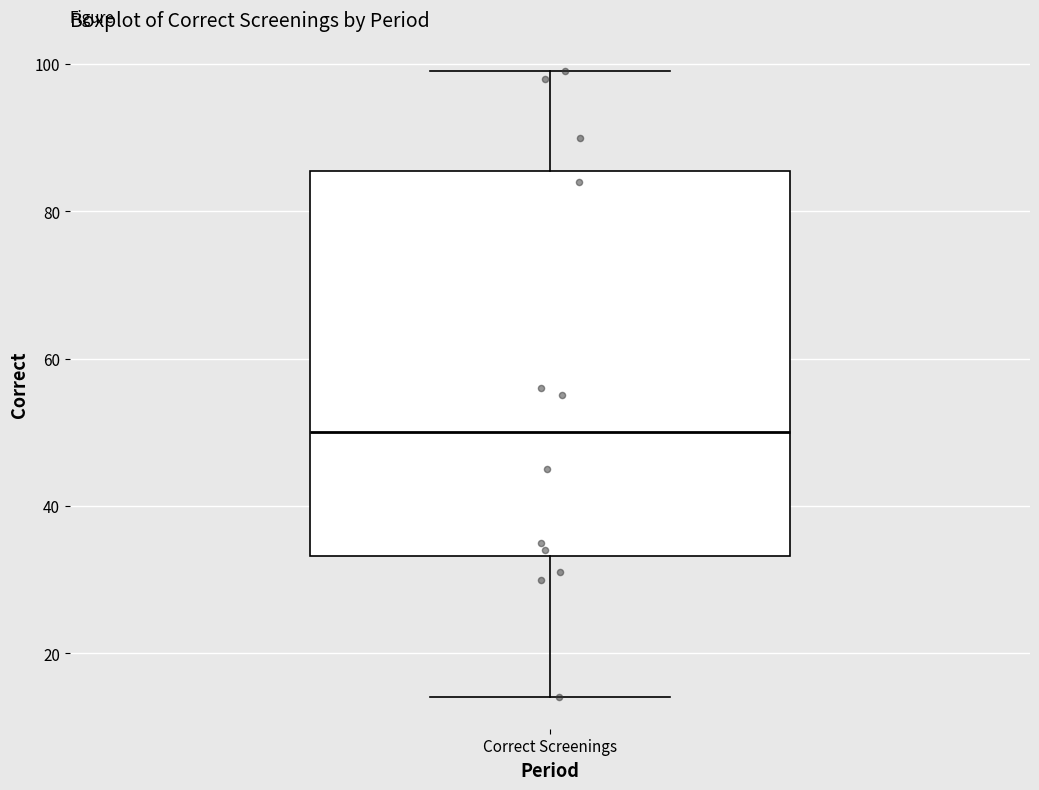

Where is the lower edge of the box for Correct Screenings on the y-axis? The values are not printed on the chart, so give them approximately, as read against the axis.

34